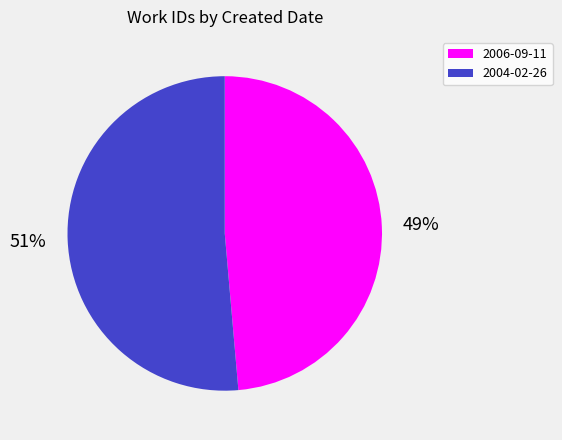

Rank the categories by value from lowest to highest.

2006-09-11, 2004-02-26